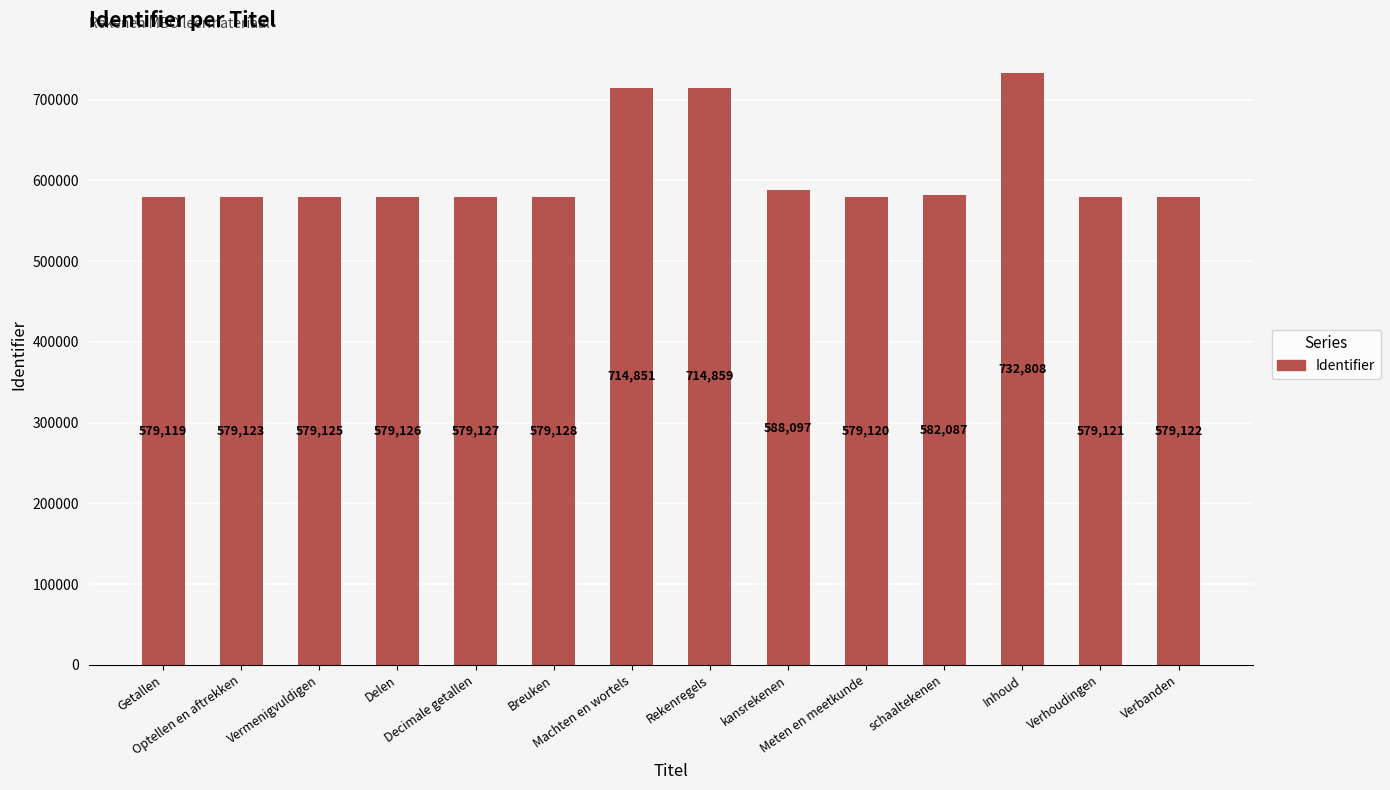

What is the average value?

610344